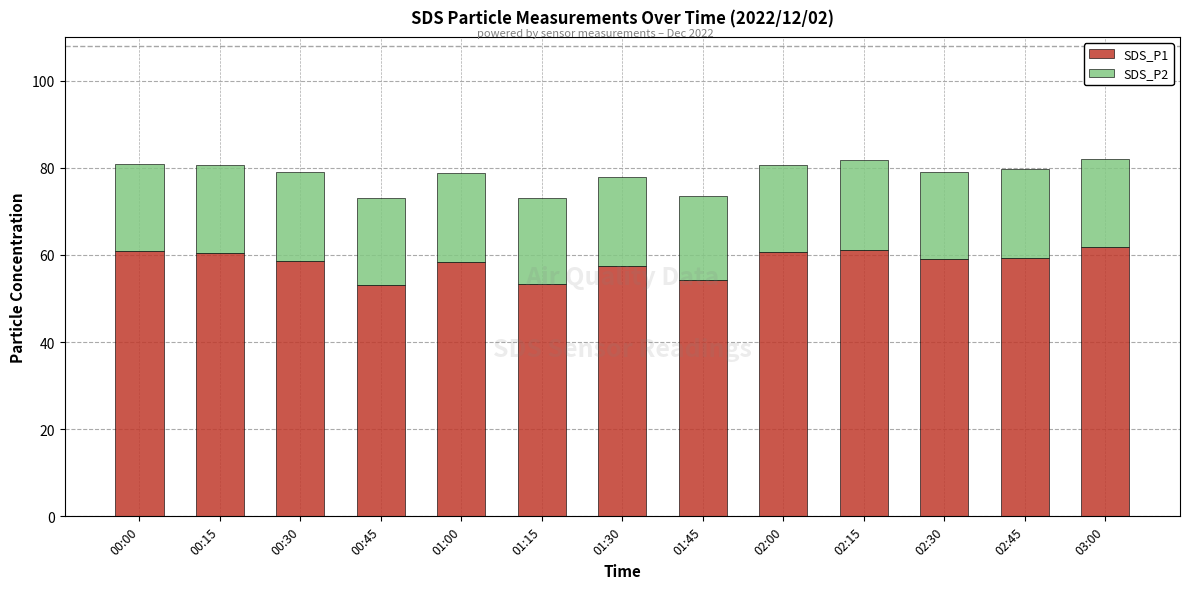

How many bars are there in total?

13